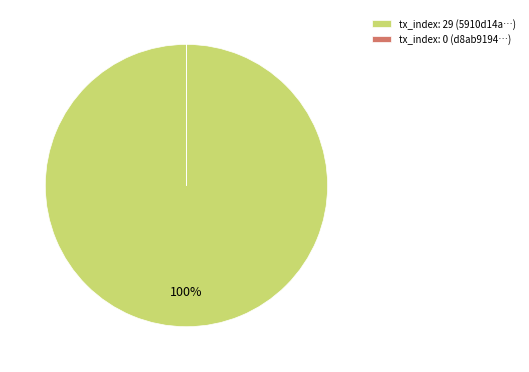

To the nearest percent, what percentage of the pie is tx_index: 29 (5910d14a…)?

100%